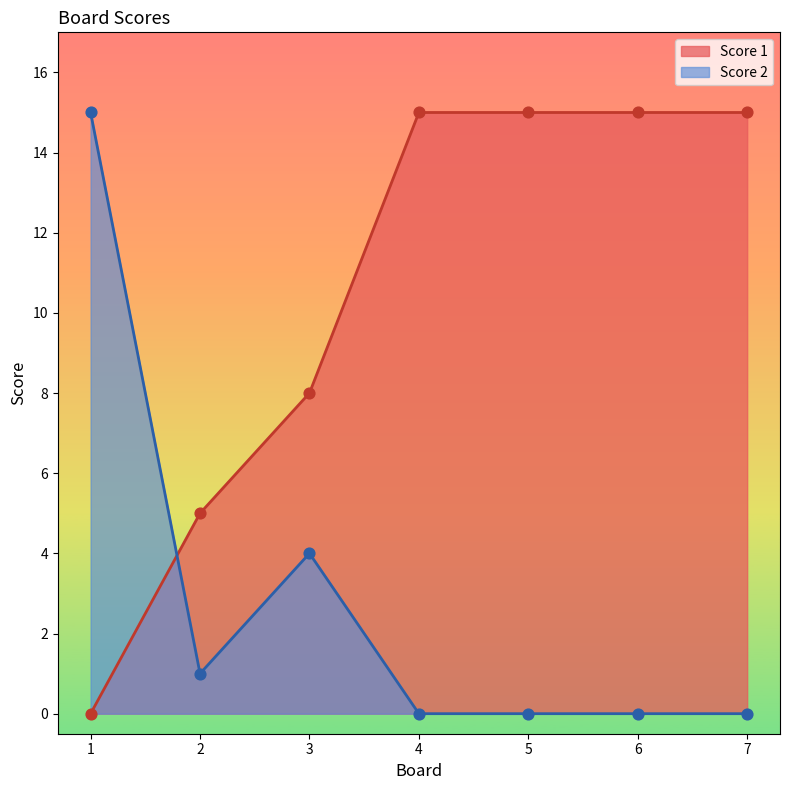

At how many categories does at least one series exceed 14?

5